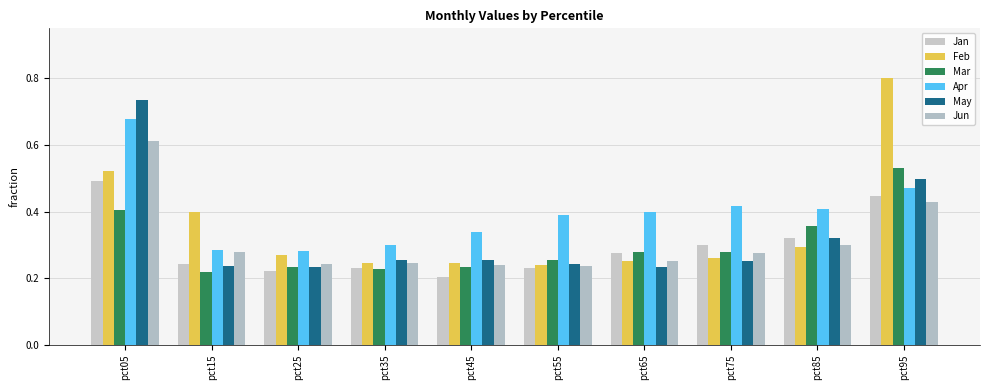

How many distinct data groups are displayed?

6